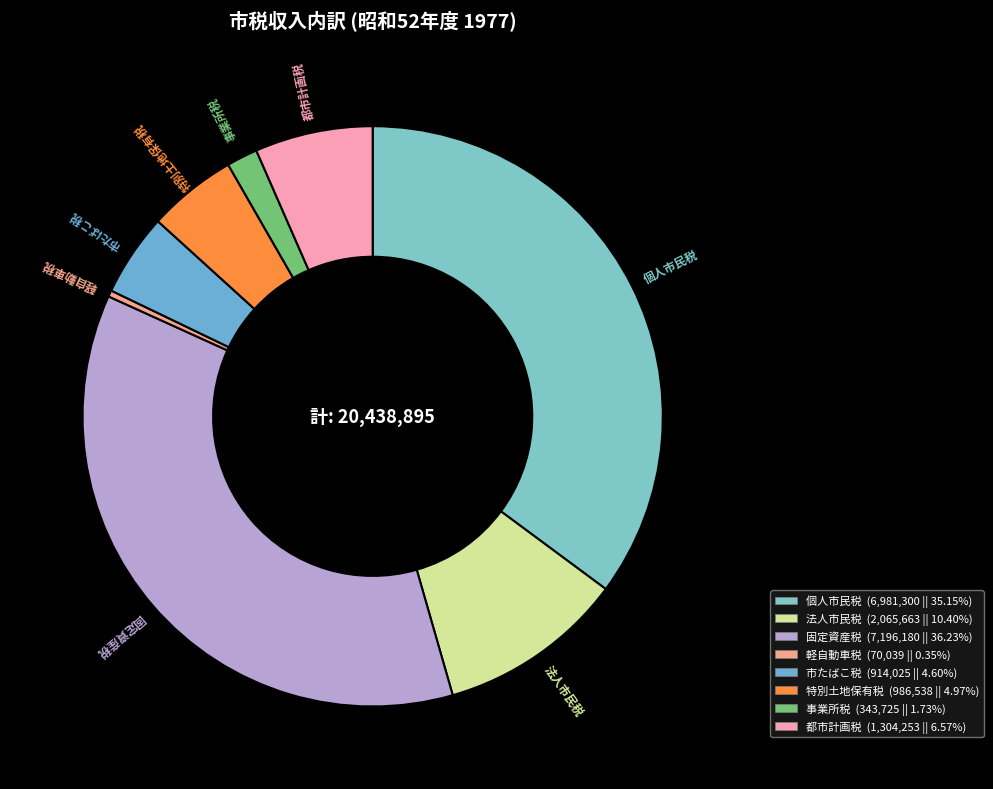

To the nearest percent, what is the difference between the 固定資産税 and 事業所税 slice percentages?

35%